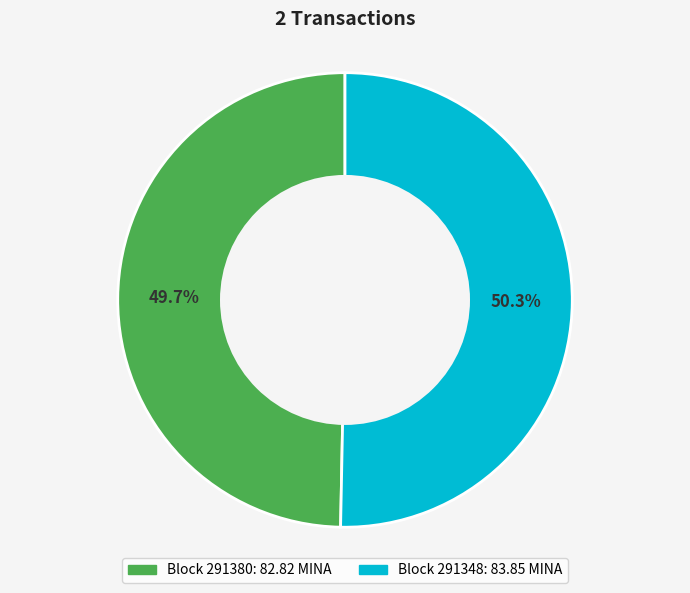

Is there a majority slice in this chart?

Yes